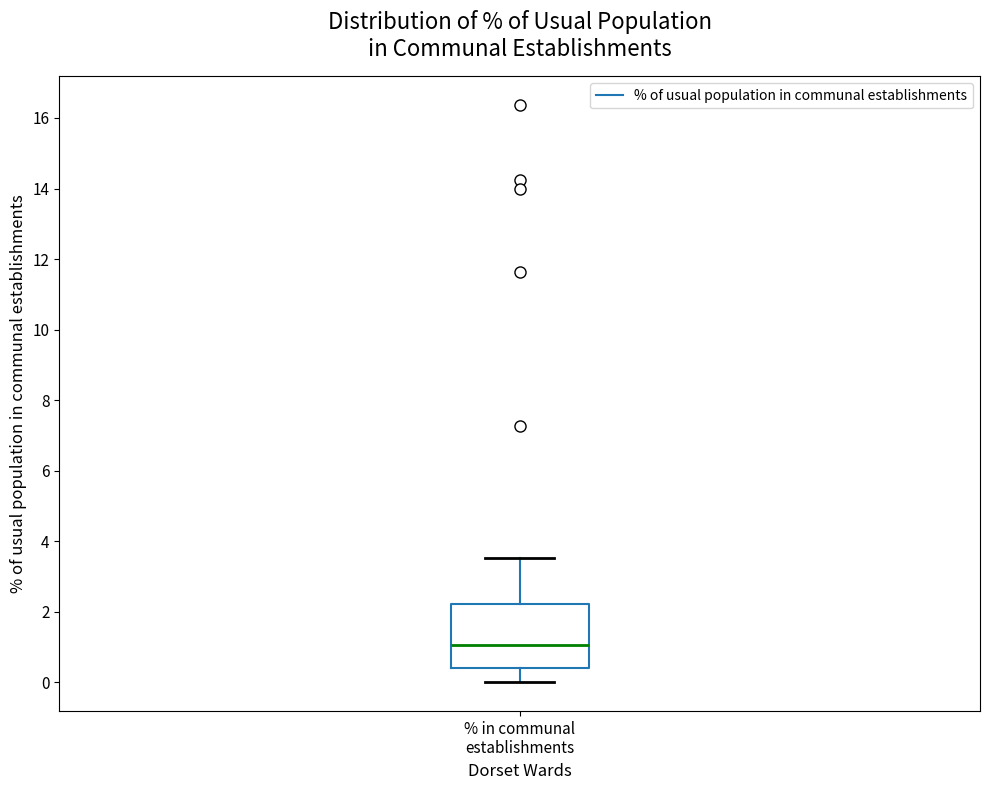

Transcribe this box plot: give where the median line is, the range the box spans, and where the two whiskers end, as read against the y-axis. The values are not printed on the chart, so give them approximately, as read against the axis.

median 1.0, box 0.4 to 2.2, whiskers 0.0 to 3.6